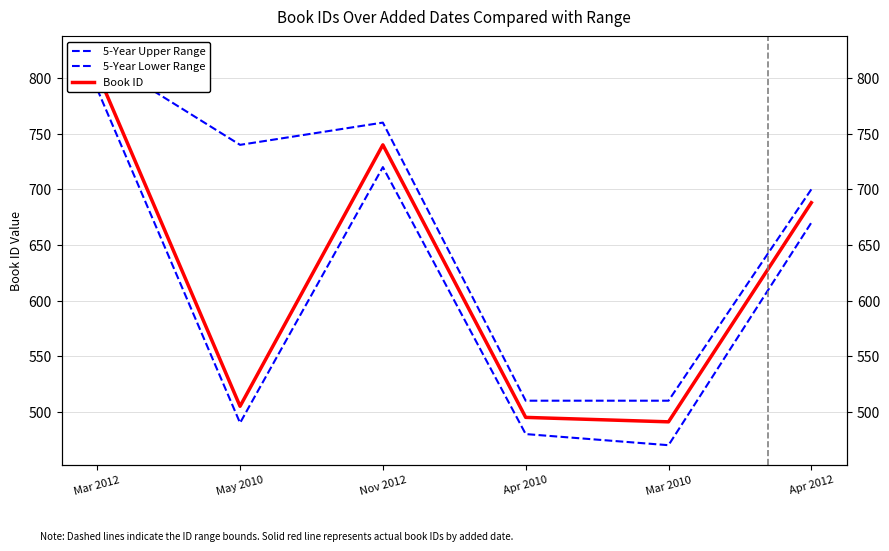

At which label is 5-Year Upper Range closest to 665?

Apr 2012